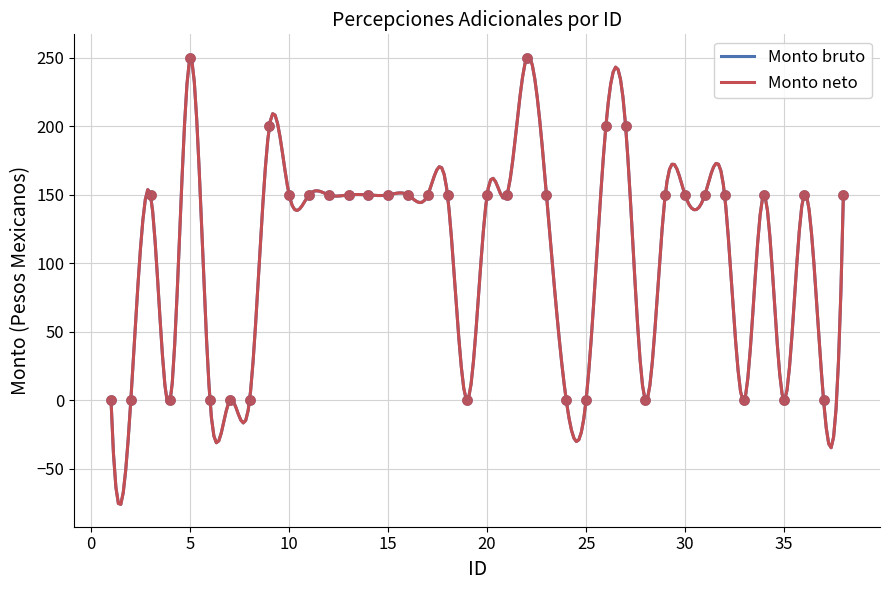

Which series contains the lowest Y value?

Monto bruto